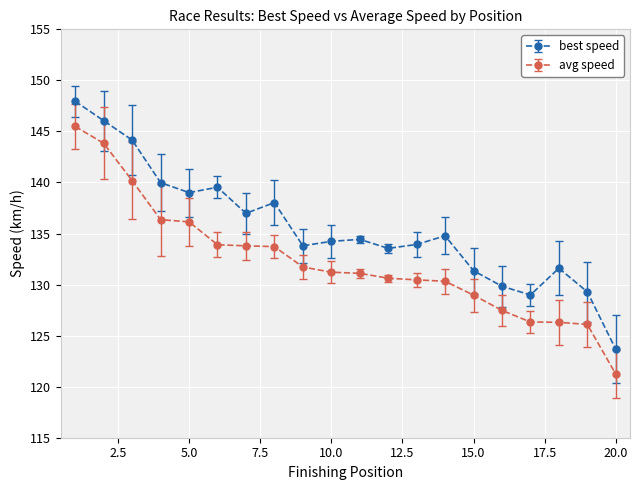

How many lines are shown in the chart?

2